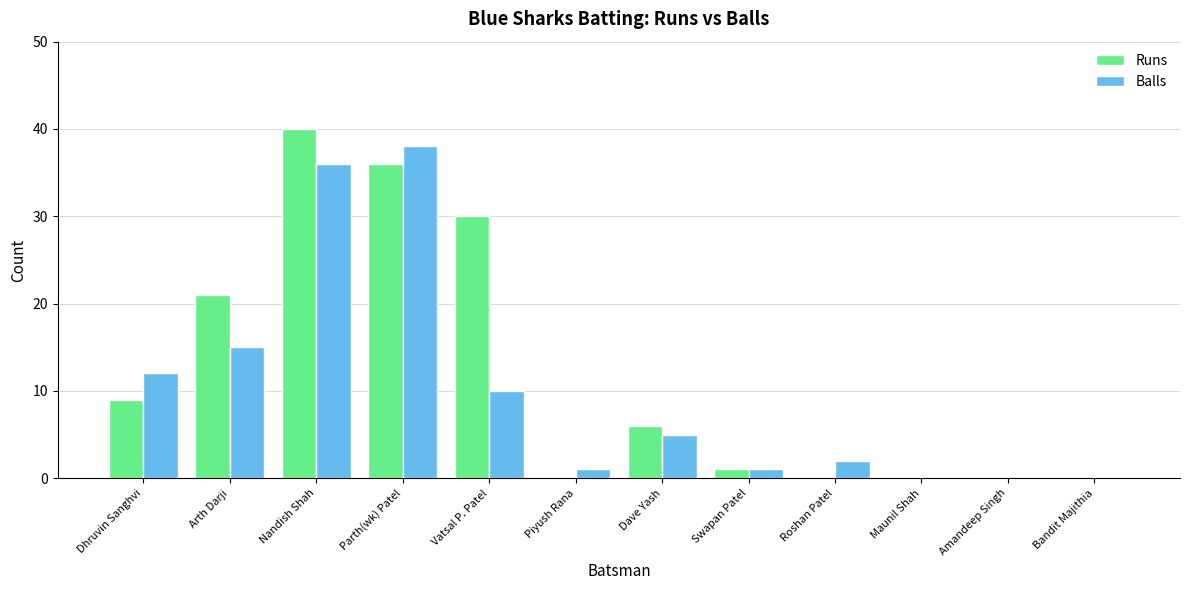

At which category is the sum across all series the highest?

Nandish Shah